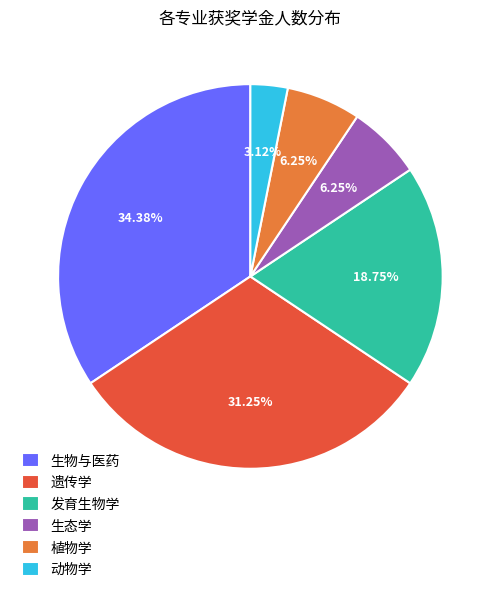

Approximately how many times larger is the value at 植物学 compared to 动物学?

2.0